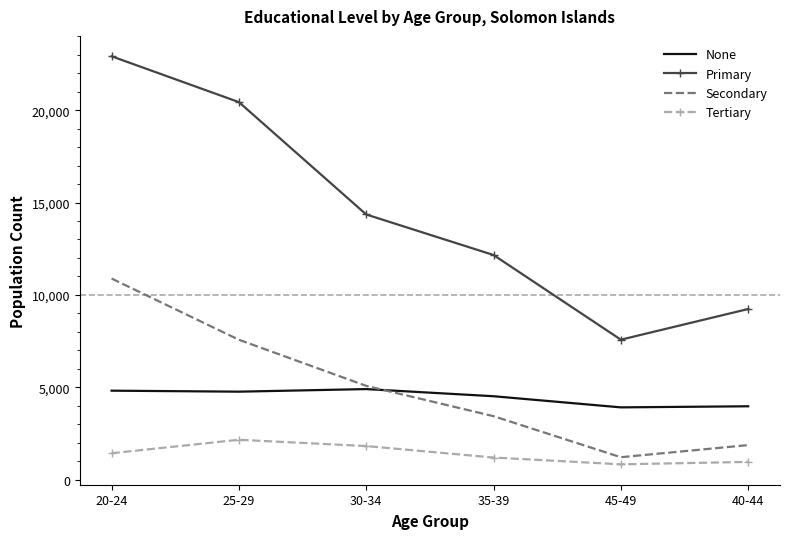

What are all the series names shown in the legend?

None, Primary, Secondary, Tertiary